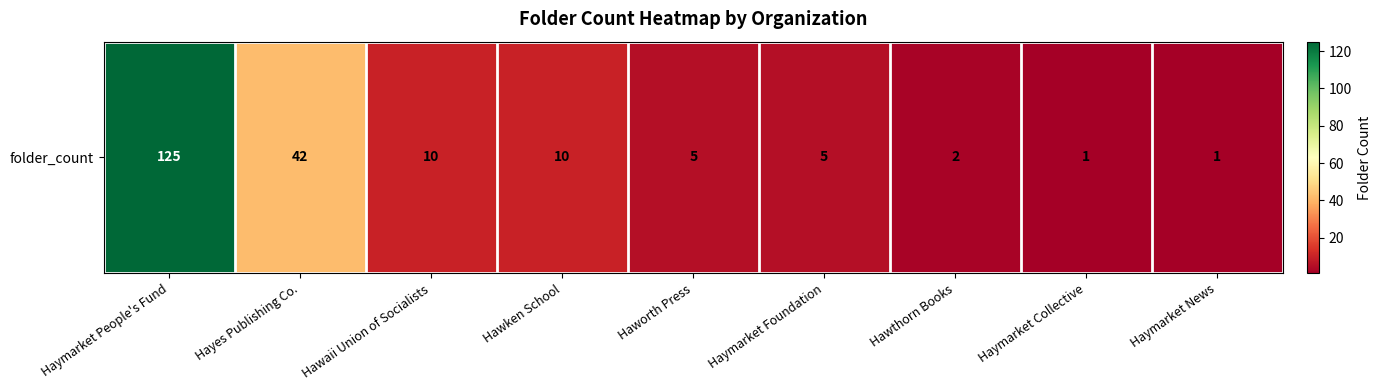

The value at Haymarket News is 2. True or false?

False